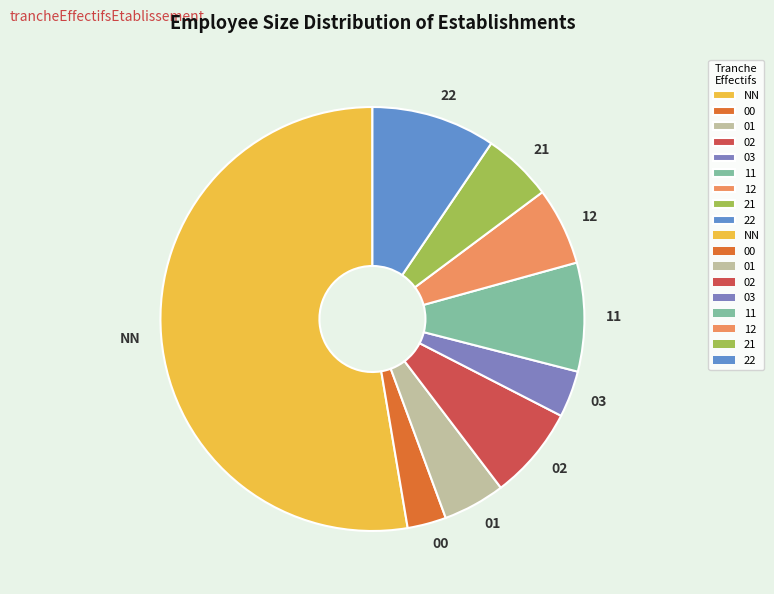

What is the majority slice?

NN